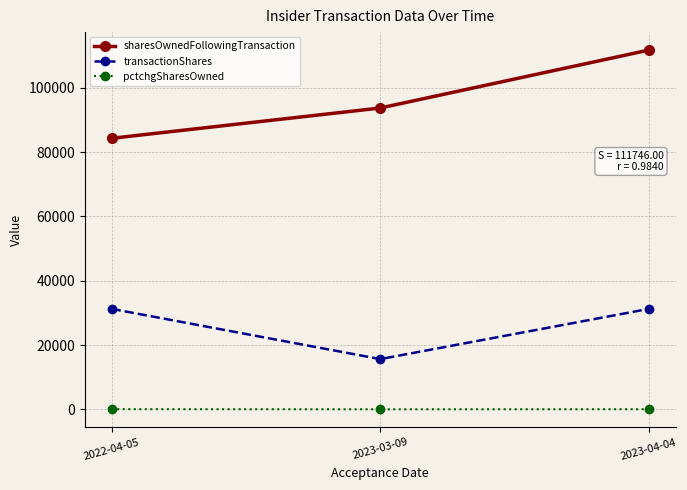

At how many categories does at least one series exceed 59593?

3